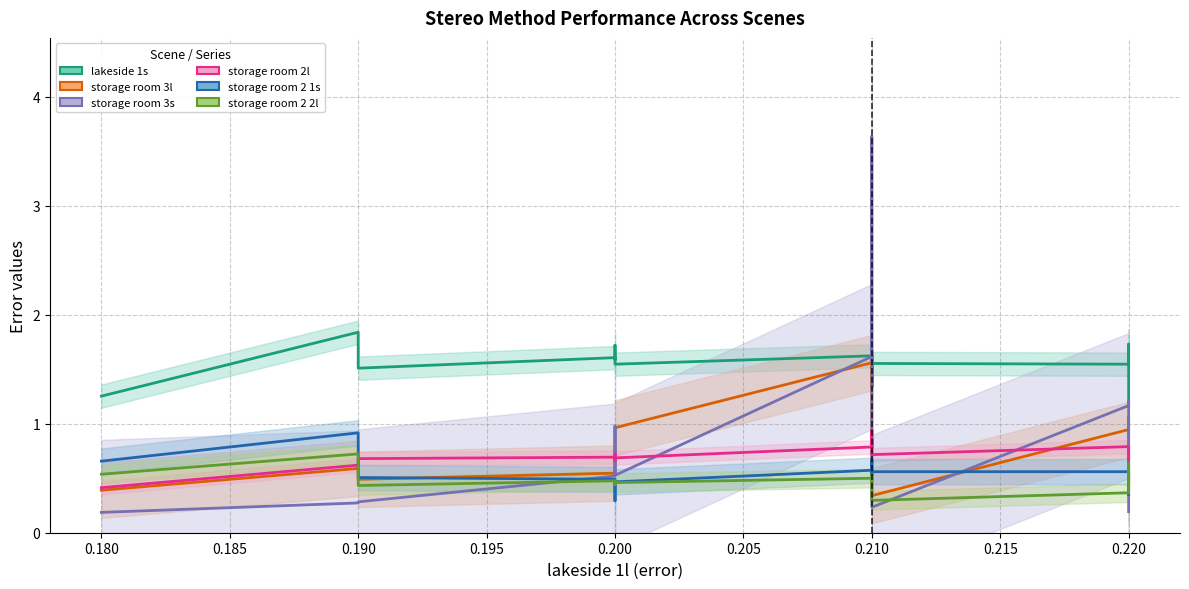

Reading left to right, what are all the values shown in this chart?

lakeside 1s: 1.3	1.8	1.5	1.6	1.6	1.7	1.7	1.5	1.6	1.5	1.7	1.5	1.5	1.5	1.6	1.6	1.5	1.6	1.7	1.2
storage room 3l: 0.4	0.6	0.5	0.5	0.5	0.6	0.9	1.0	1.6	1.3	1.6	1.3	1.6	1.2	0.8	0.3	0.9	1.0	1.1	0.3
storage room 3s: 0.2	0.3	0.3	0.5	0.8	1.0	0.8	0.5	1.6	1.6	1.7	2.0	3.6	3.5	1.9	0.2	1.2	1.2	1.2	0.2
storage room 2l: 0.4	0.6	0.7	0.7	0.7	0.7	0.7	0.7	0.8	0.9	0.8	0.8	0.9	0.9	0.9	0.7	0.8	0.8	0.8	0.4
storage room 2 1s: 0.7	0.9	0.5	0.5	0.3	0.3	0.4	0.5	0.6	0.5	0.5	0.5	0.6	0.7	0.7	0.6	0.6	0.5	0.6	0.3
storage room 2 2l: 0.5	0.7	0.4	0.5	0.4	0.4	0.5	0.5	0.5	0.5	0.5	0.5	0.5	0.4	0.4	0.3	0.4	0.5	0.6	0.5